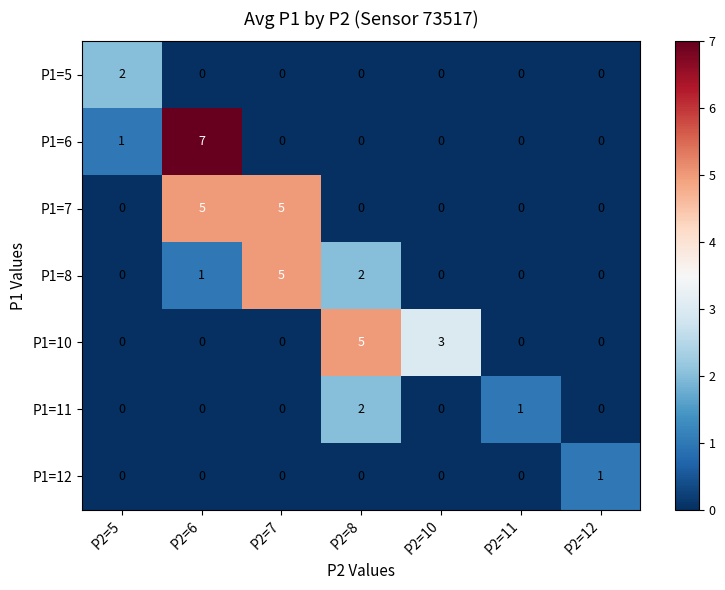

At which label is P1=11 closest to 1?

P2=11